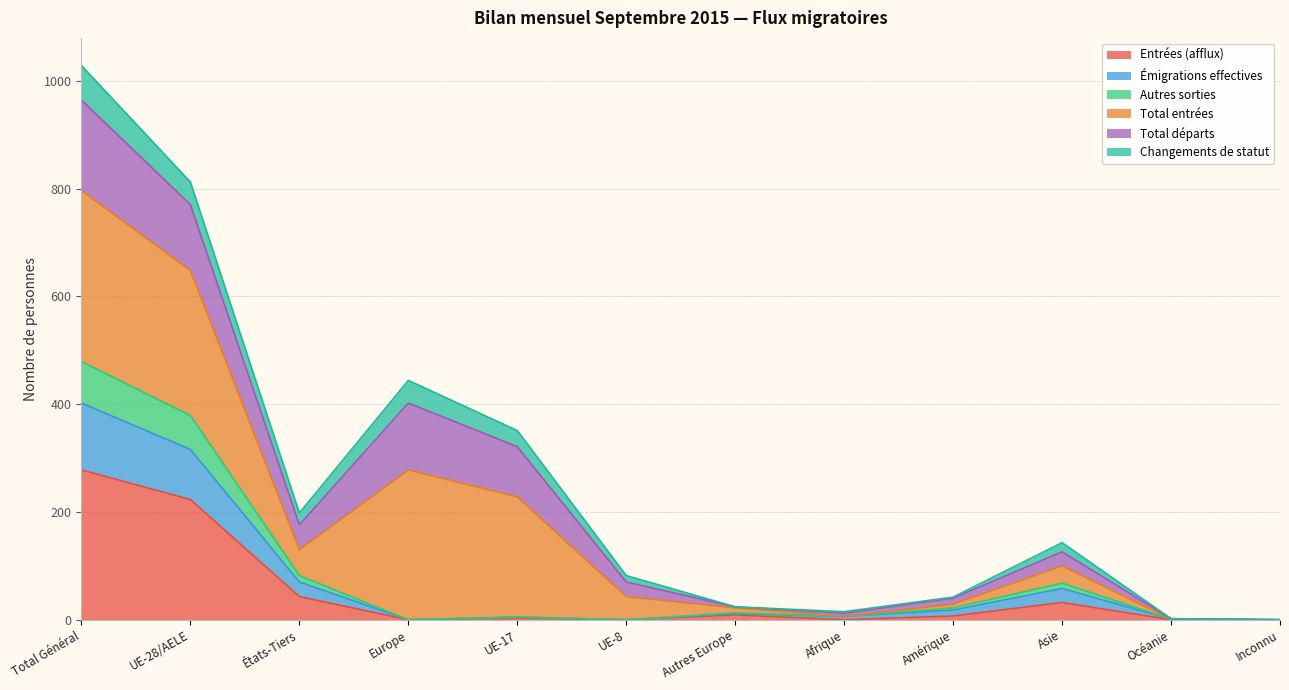

What is the label of the 10th point from the left?

Asie